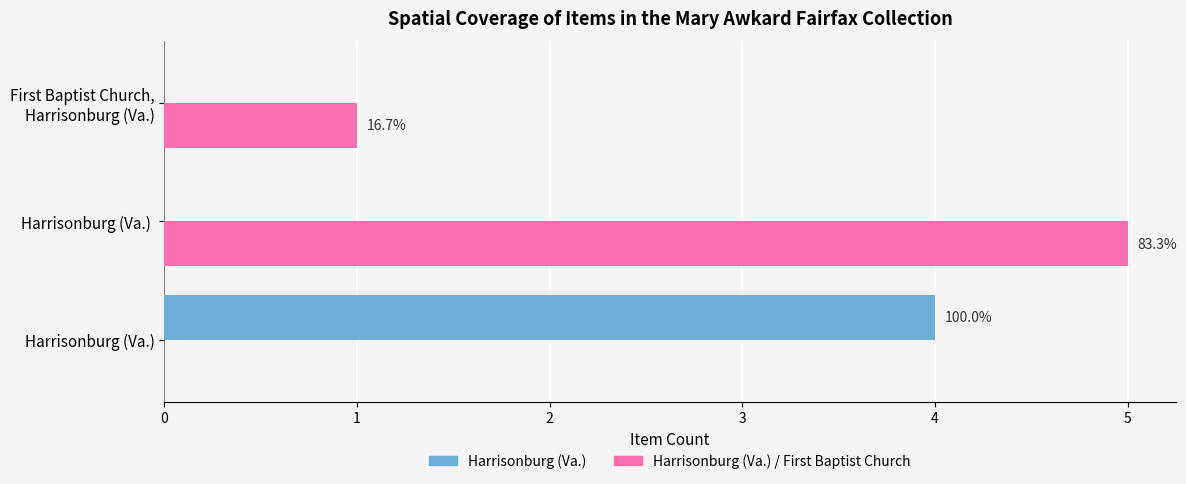

How many groups of bars are there?

3